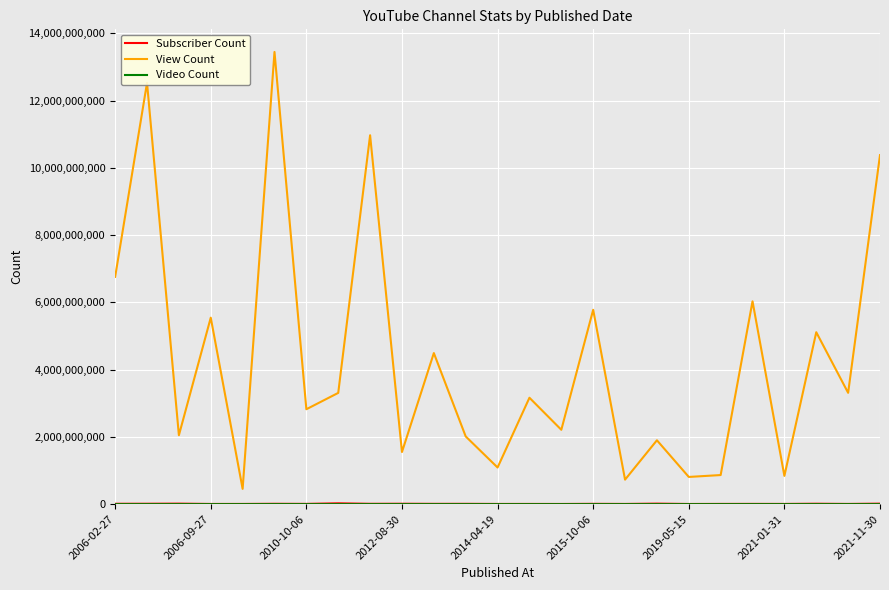

How many lines are shown in the chart?

3